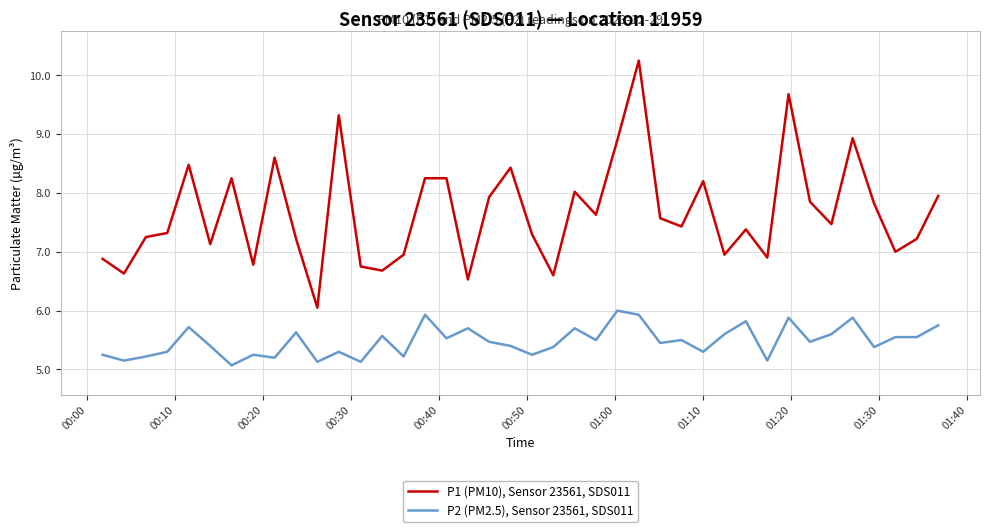

What are all the series names shown in the legend?

P1 (PM10), Sensor 23561, SDS011, P2 (PM2.5), Sensor 23561, SDS011